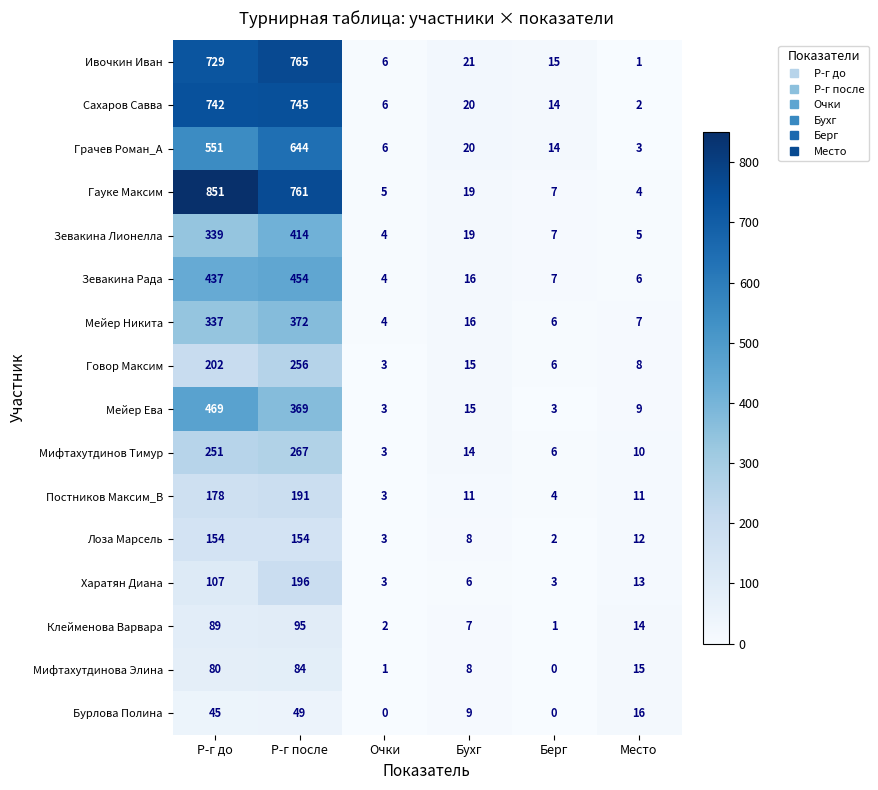

What is the average value of the Лоза Марсель series?

56